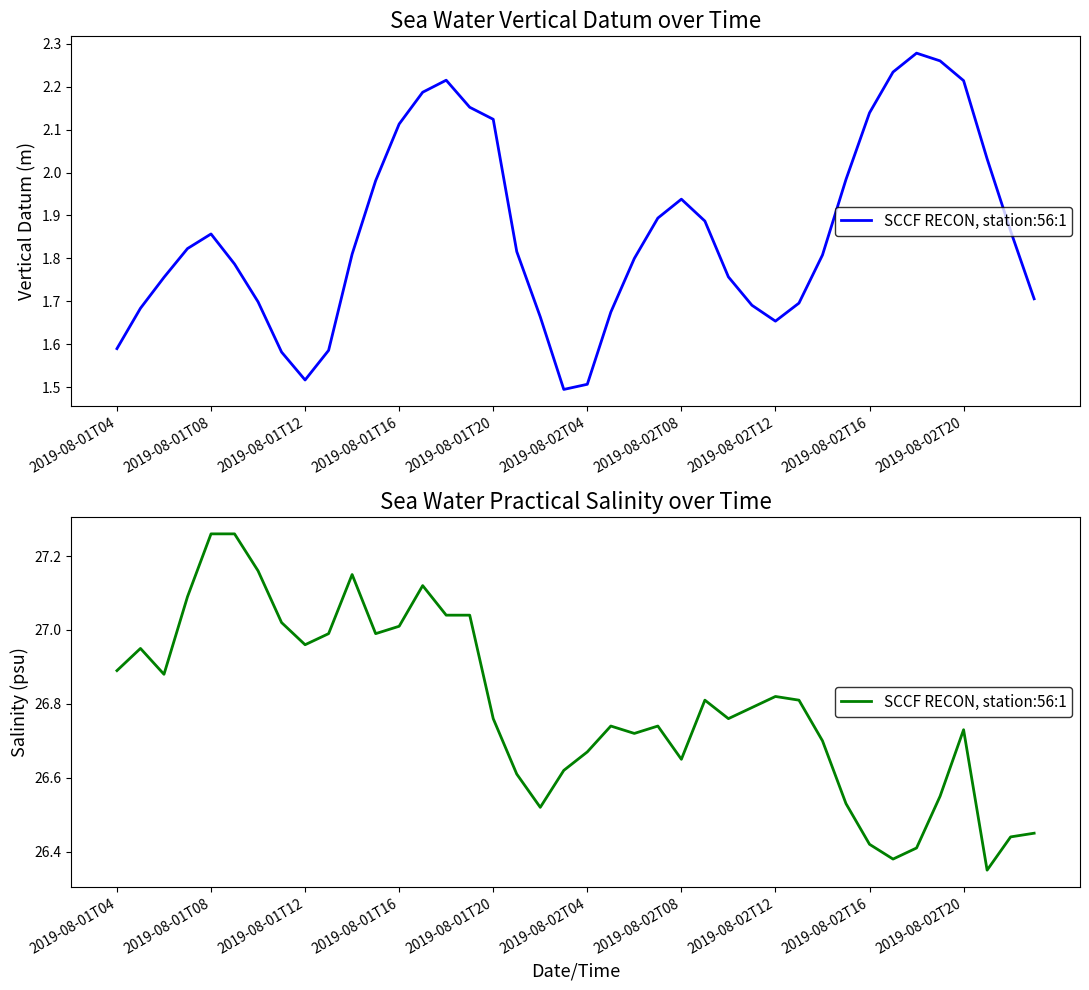

Reading left to right, extract all data points from this chart.

26.9	26.9	26.9	27.1	27.3	27.3	27.2	27.0	27.0	27.0	27.1	27.0	27.0	27.1	27.0	27.0	26.8	26.6	26.5	26.6	26.7	26.7	26.7	26.7	26.6	26.8	26.8	26.8	26.8	26.8	26.7	26.5	26.4	26.4	26.4	26.6	26.7	26.4	26.4	26.4